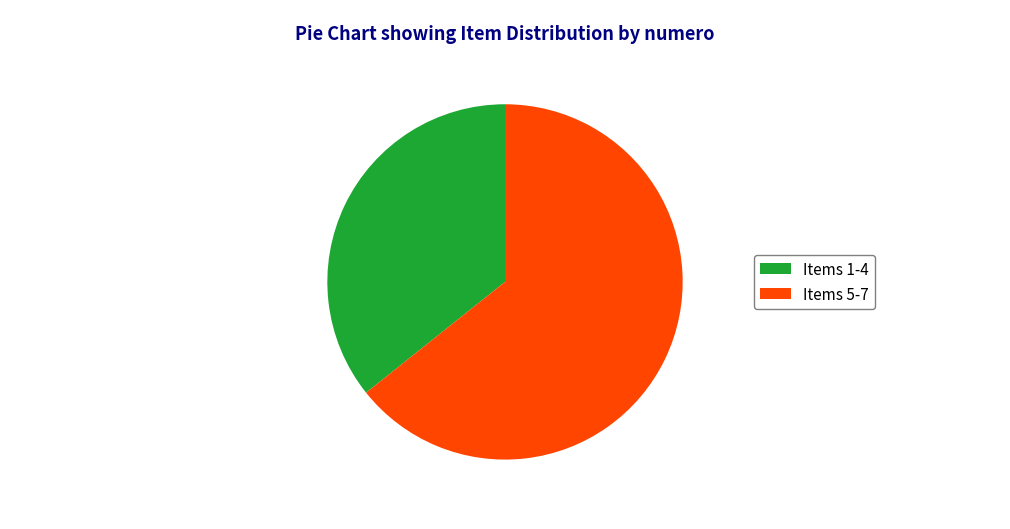

Does any single category account for the majority?

Yes